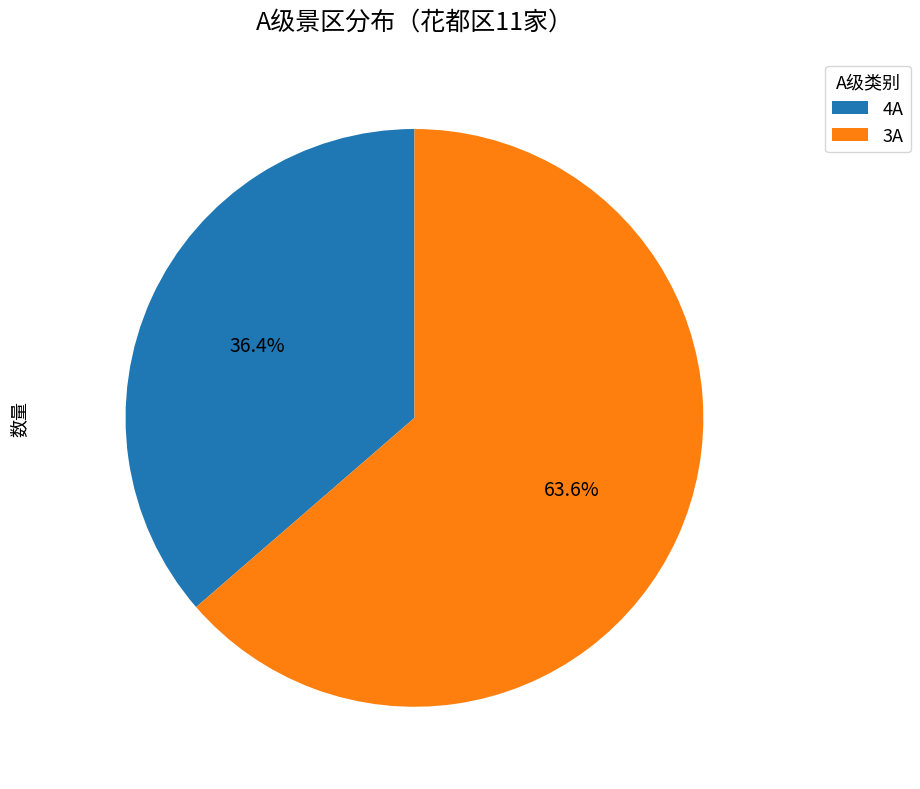

How many segments does this pie chart have?

2